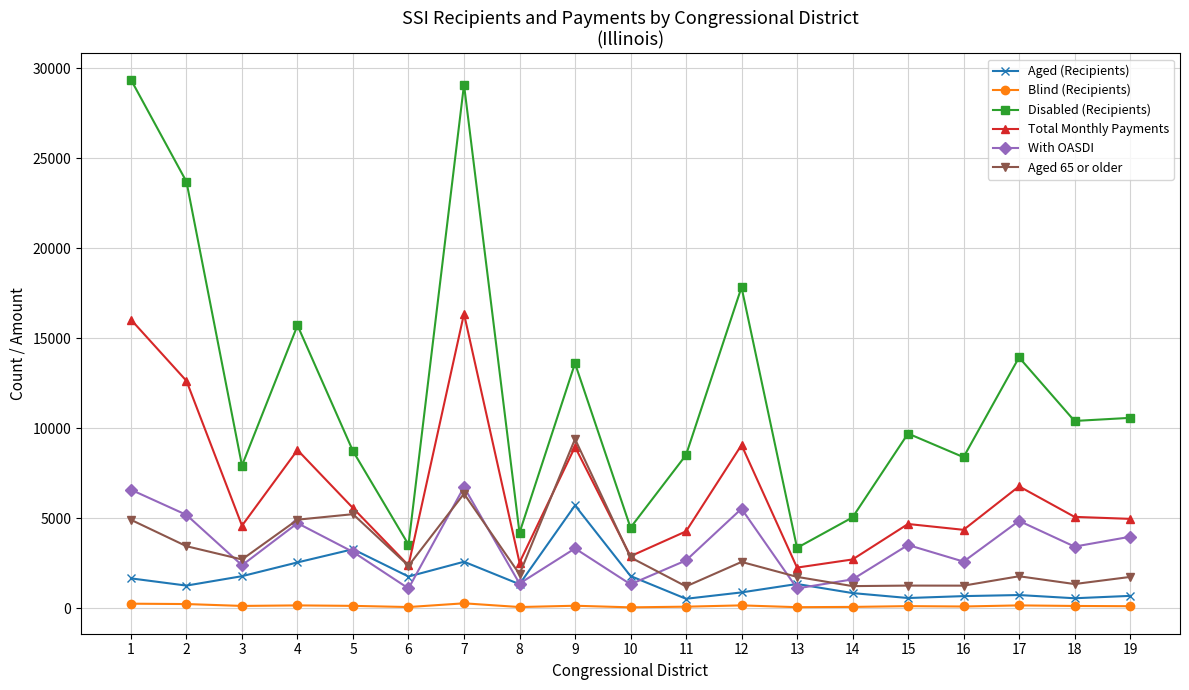

List the series in order of their peak value, lowest first.

Blind (Recipients), Aged (Recipients), With OASDI, Aged 65 or older, Total Monthly Payments, Disabled (Recipients)